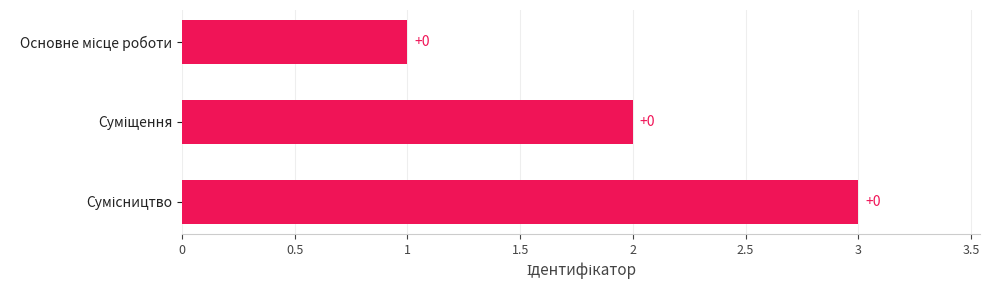

Are the bars horizontal?

Yes